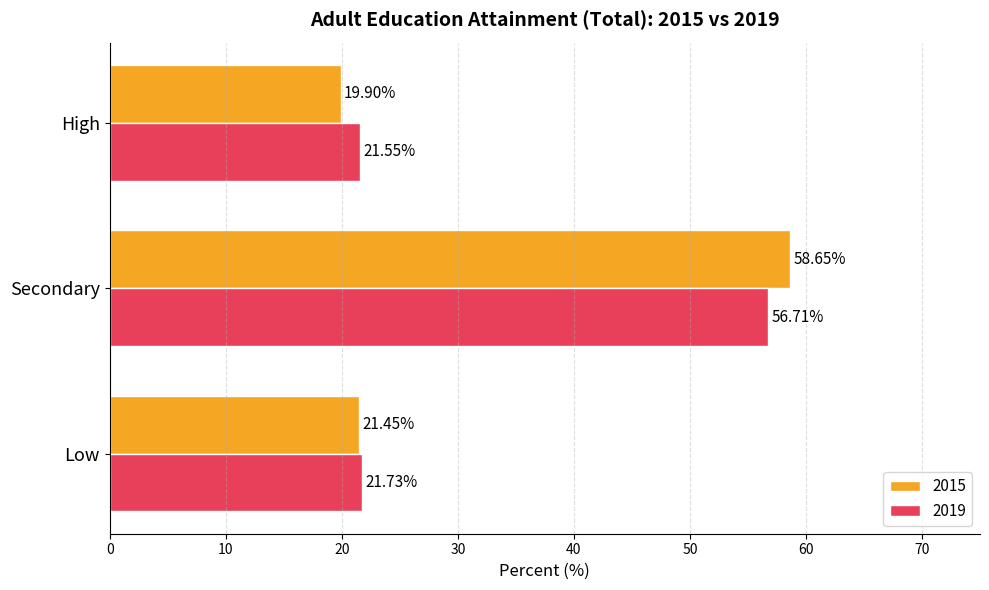

What is the difference between the maximum and minimum values in the 2015 series?

38.8